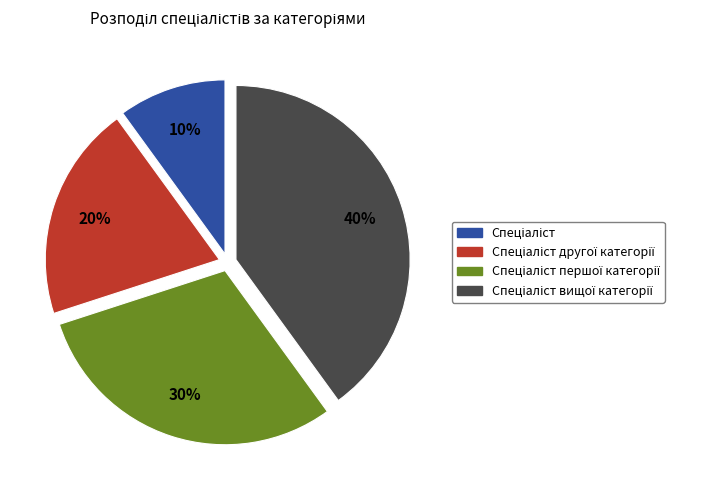

To the nearest percent, what is the average slice percentage?

25%